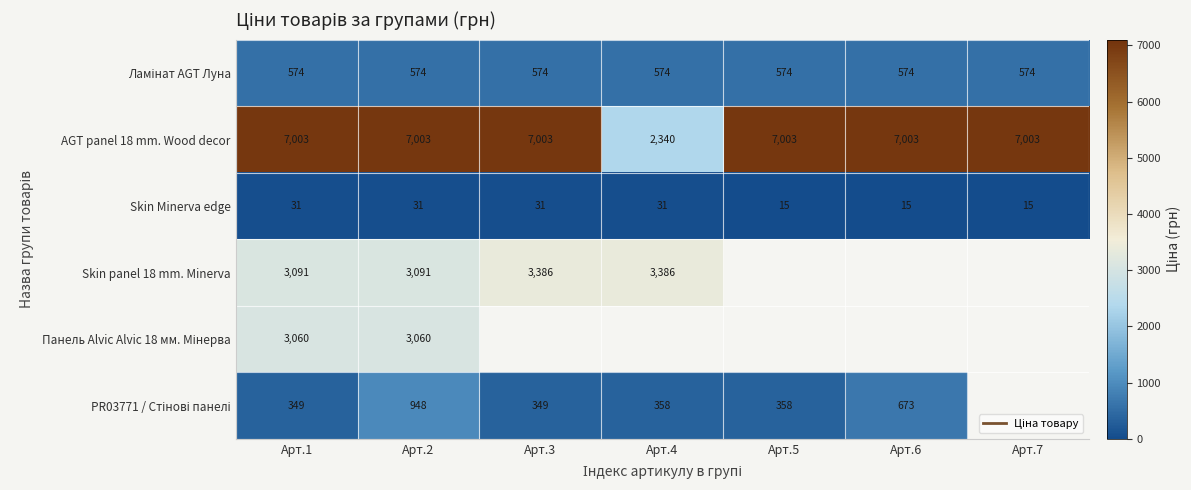

Which series has the widest spread of values?

AGT panel 18 mm. Wood decor